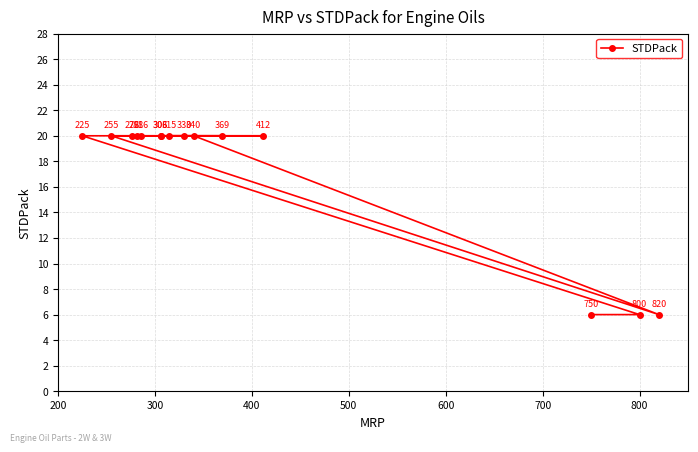

True or false: there are more than 2 points higher than both neighbors.

False